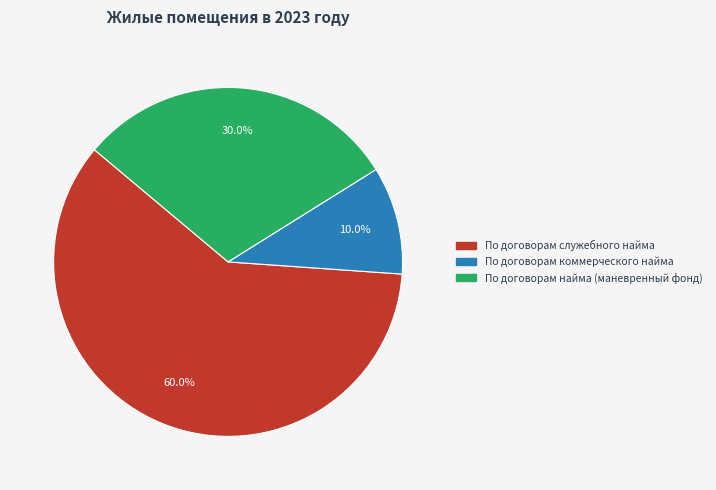

Is it true that По договорам найма (маневренный фонд) is 23% of the pie?

False